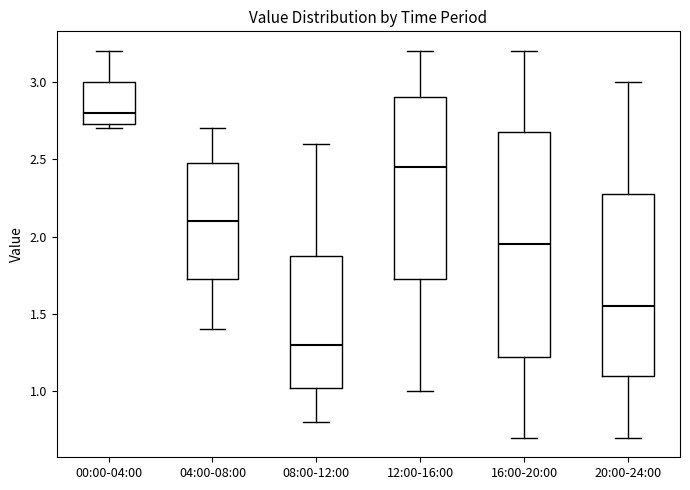

Reading left to right, read every box against the y-axis: the position of its median line, the range the box covers, and the ends of its whiskers. The values are not printed on the chart, so give them approximately, as read against the axis.

00:00-04:00: median 2.80, box 2.75 to 3.00, whiskers 2.70 to 3.20
04:00-08:00: median 2.10, box 1.75 to 2.50, whiskers 1.40 to 2.70
08:00-12:00: median 1.30, box 1.05 to 1.90, whiskers 0.80 to 2.60
12:00-16:00: median 2.45, box 1.75 to 2.90, whiskers 1.00 to 3.20
16:00-20:00: median 1.95, box 1.25 to 2.70, whiskers 0.70 to 3.20
20:00-24:00: median 1.55, box 1.10 to 2.30, whiskers 0.70 to 3.00